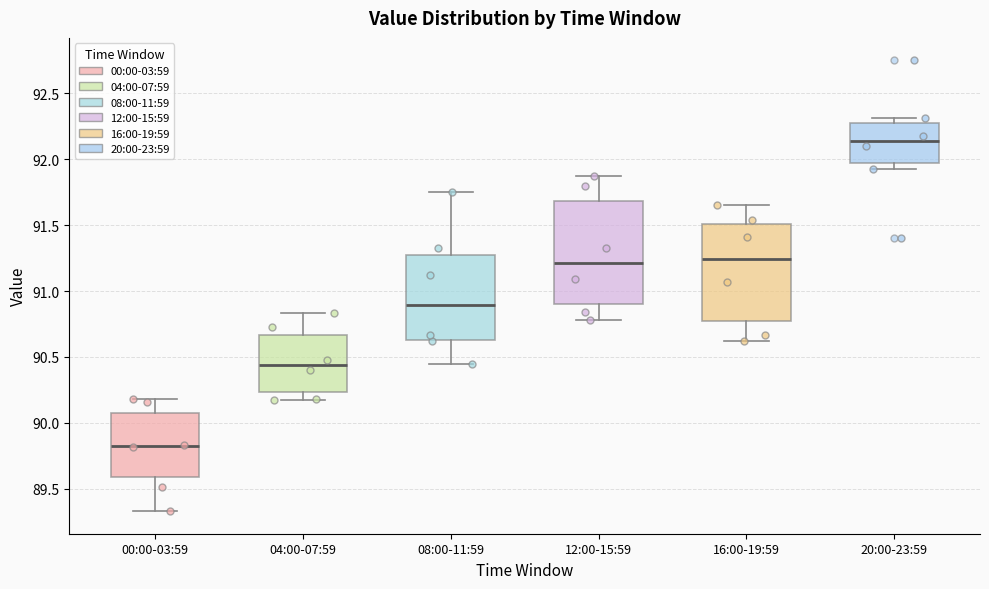

Where does the lower whisker of the box for 08:00-11:59 end on the y-axis? The values are not printed on the chart, so give them approximately, as read against the axis.

90.45